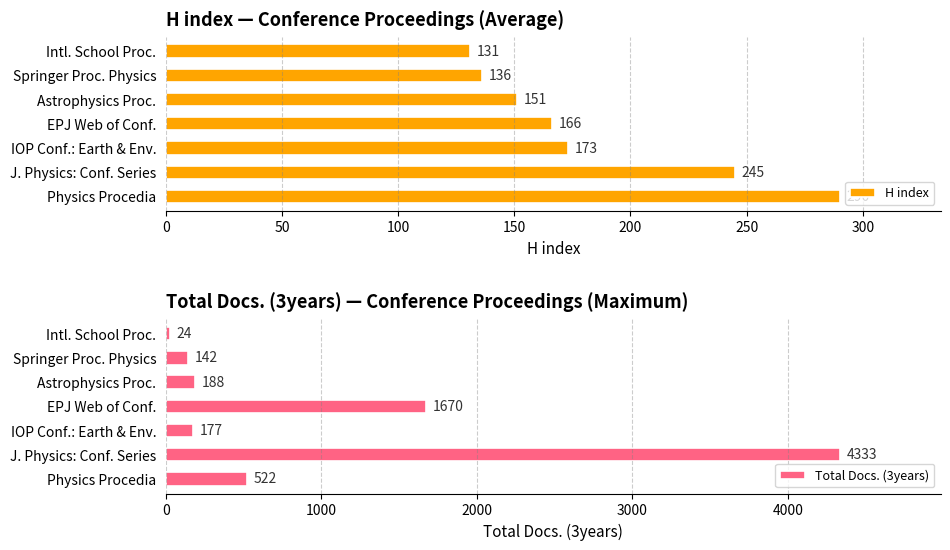

What is the difference between the maximum and minimum values in the H index series?

159